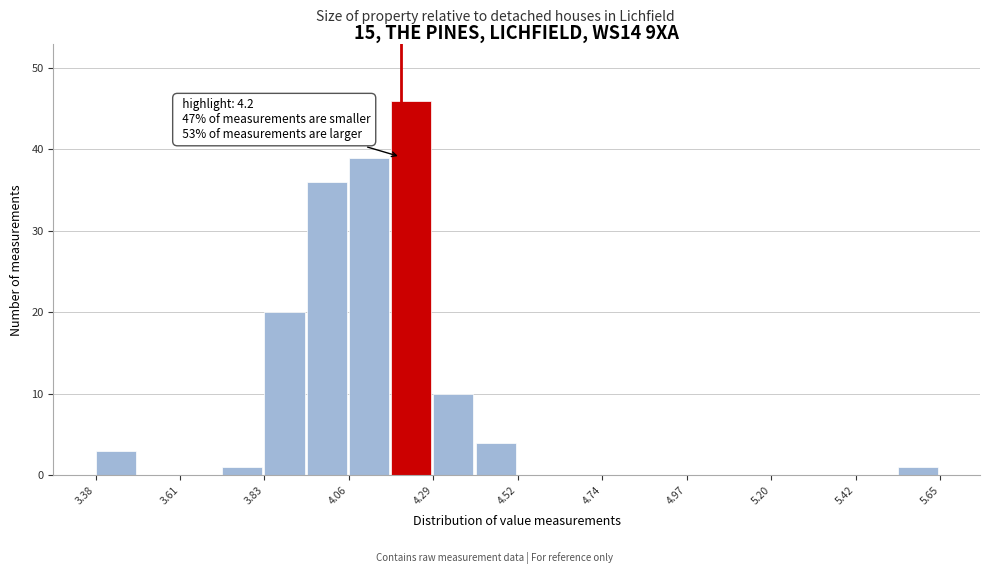

Read against the x-axis, roughly where is the centre of the tallest bar?

4.25